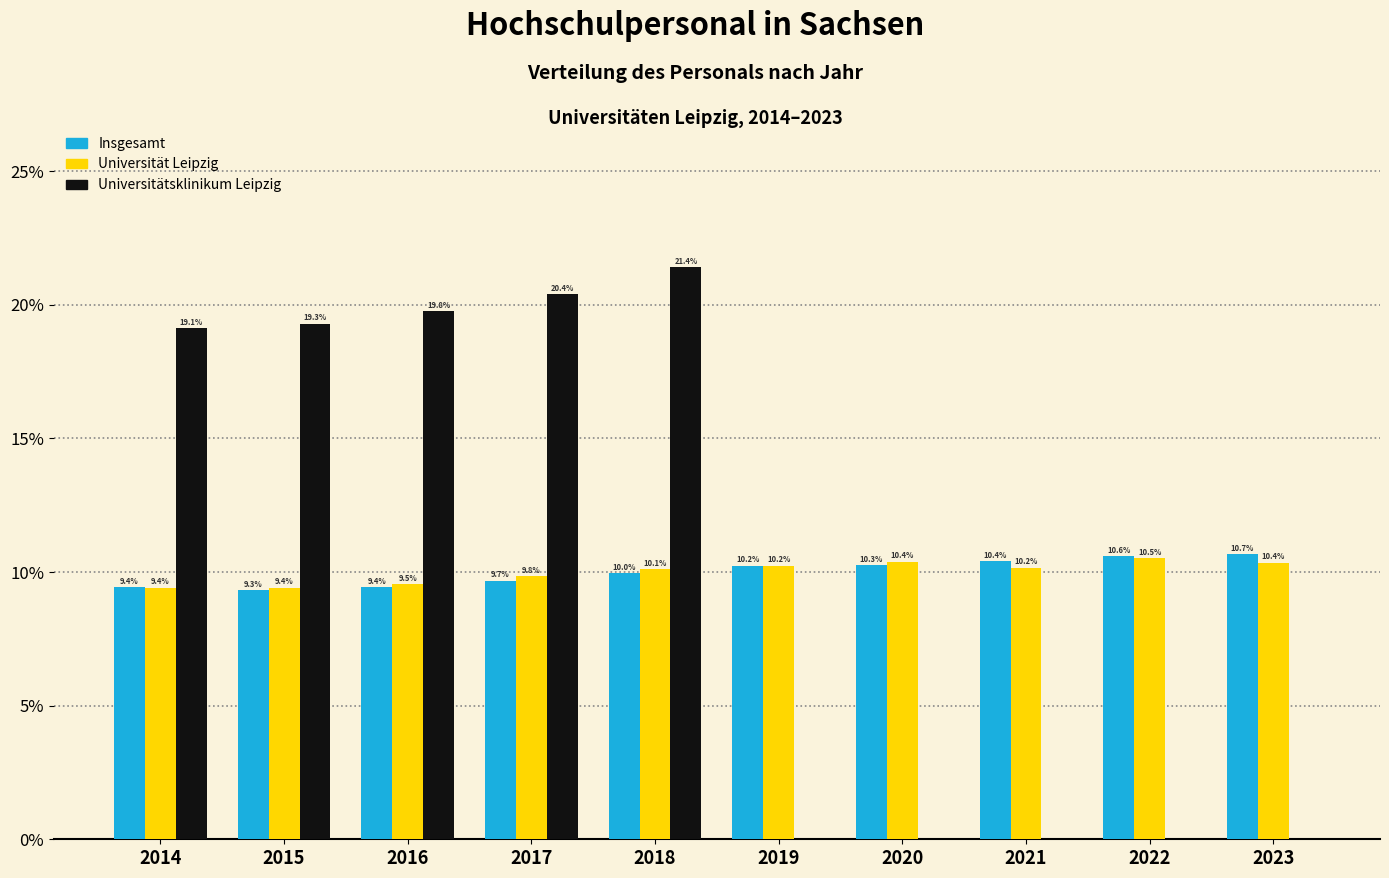

Reading right to left, what are all the values shown in this chart?

Insgesamt: 2023=10.7	2022=10.6	2021=10.4	2020=10.3	2019=10.2	2018=10.0	2017=9.7	2016=9.4	2015=9.3	2014=9.4
Universität Leipzig: 2023=10.4	2022=10.5	2021=10.2	2020=10.4	2019=10.2	2018=10.1	2017=9.8	2016=9.5	2015=9.4	2014=9.4
Universitätsklinikum Leipzig: 2023=0.0	2022=0.0	2021=0.0	2020=0.0	2019=0.0	2018=21.4	2017=20.4	2016=19.8	2015=19.3	2014=19.1